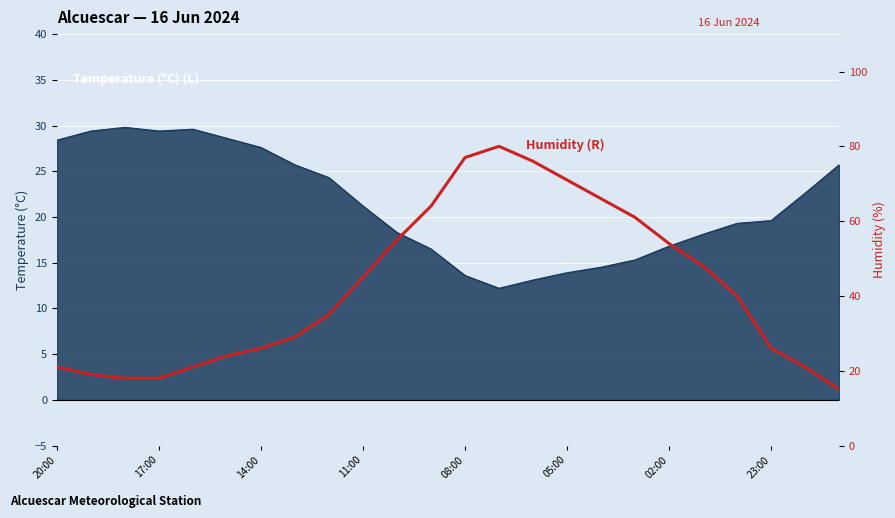

What is the greatest value displayed?

80